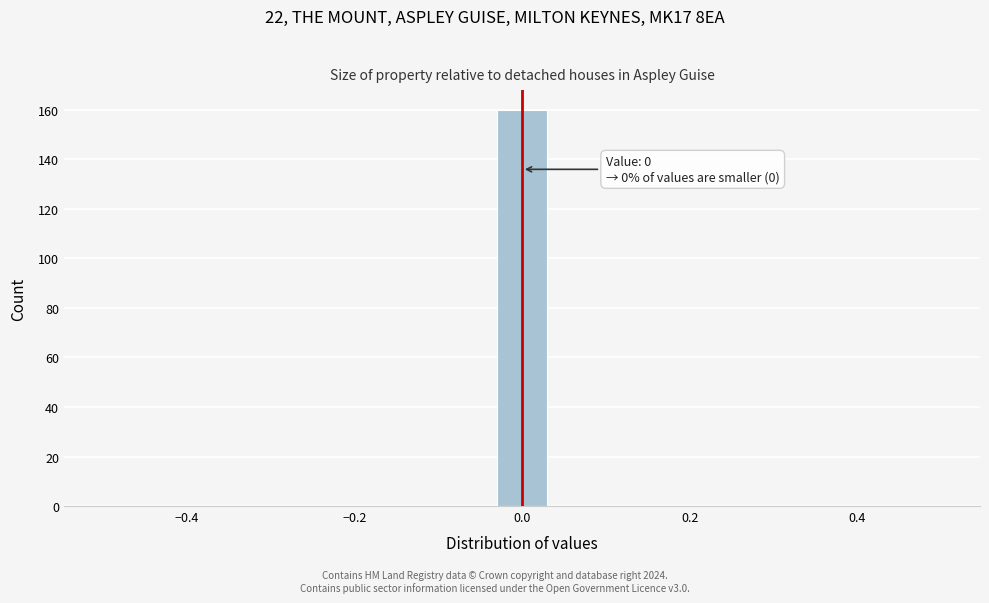

Read against the x-axis, roughly where is the centre of the tallest bar?

0.00